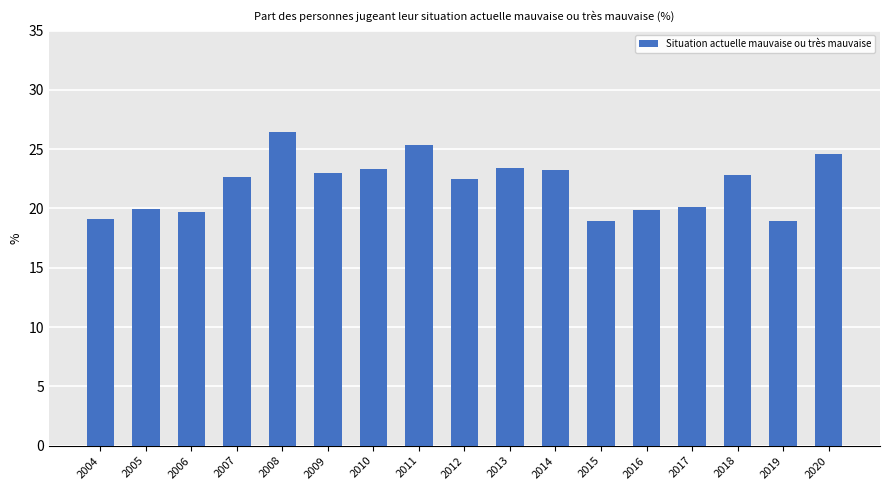

What is the value of the 16th bar from the left?

18.9